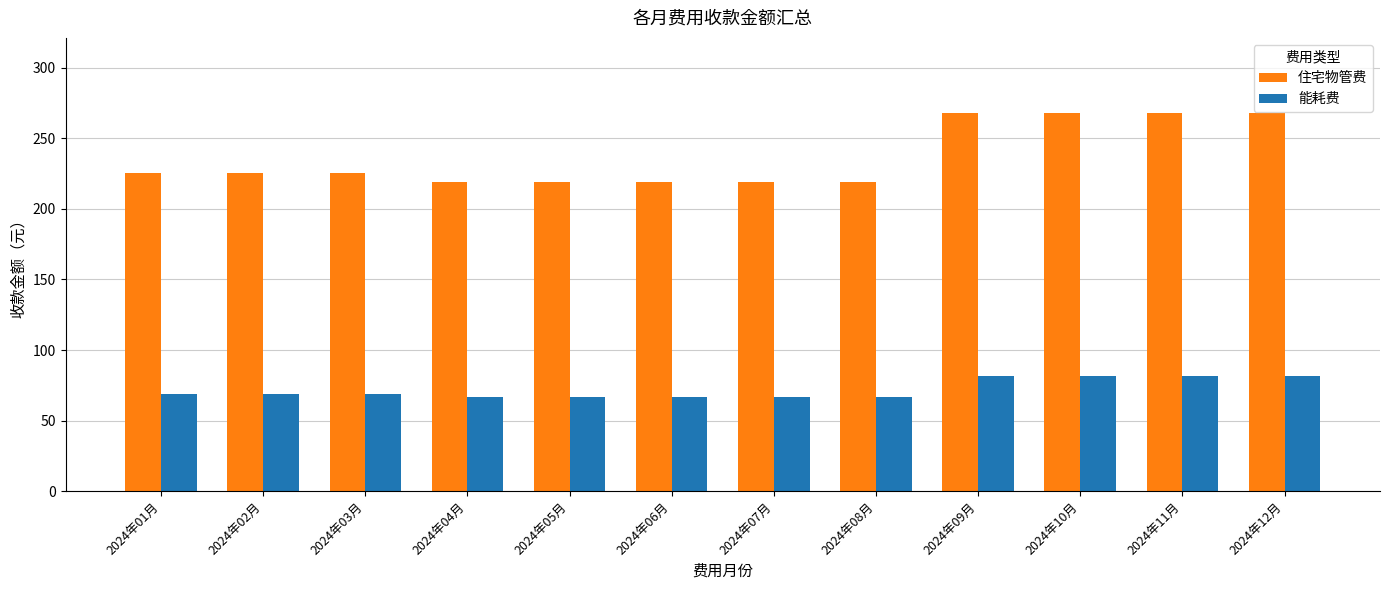

True or false: 住宅物管费 has a value of 267.6 at 2024年10月.

True